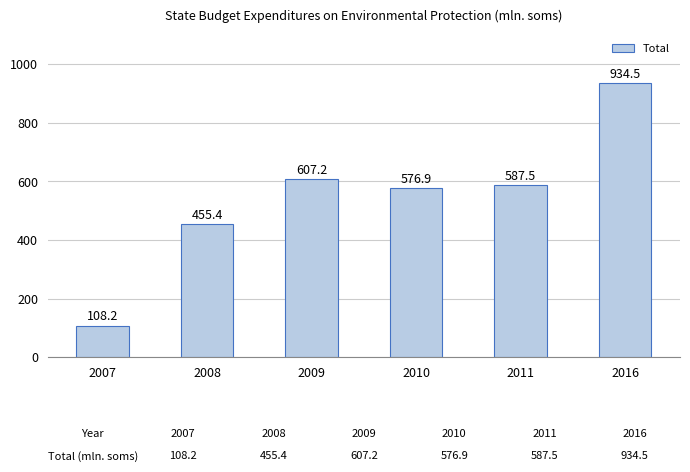

How many distinct data groups are displayed?

1